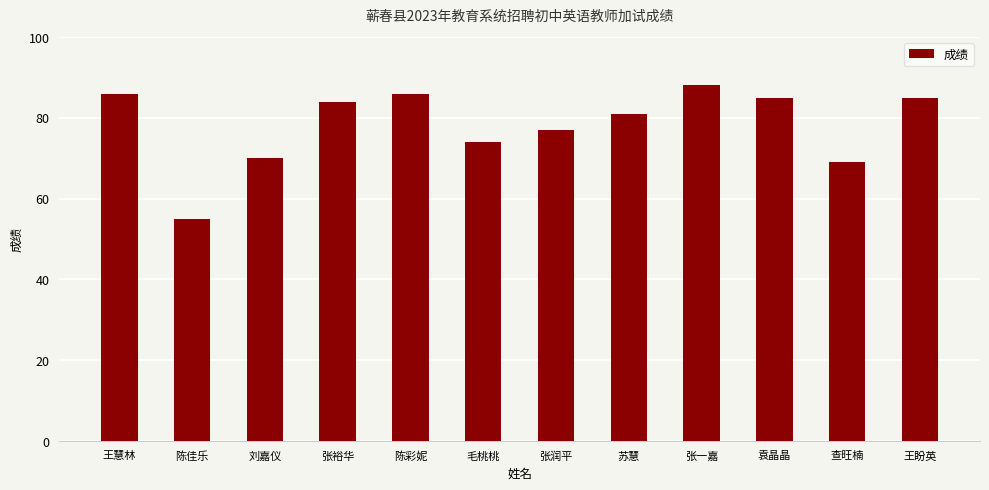

Reading left to right, what are all the values shown in this chart?

王慧林=86	陈佳乐=55	刘嘉仪=70	张裕华=84	陈彩妮=86	毛桃桃=74	张润平=77	苏慧=81	张一嘉=88	袁晶晶=85	查旺楠=69	王盼英=85